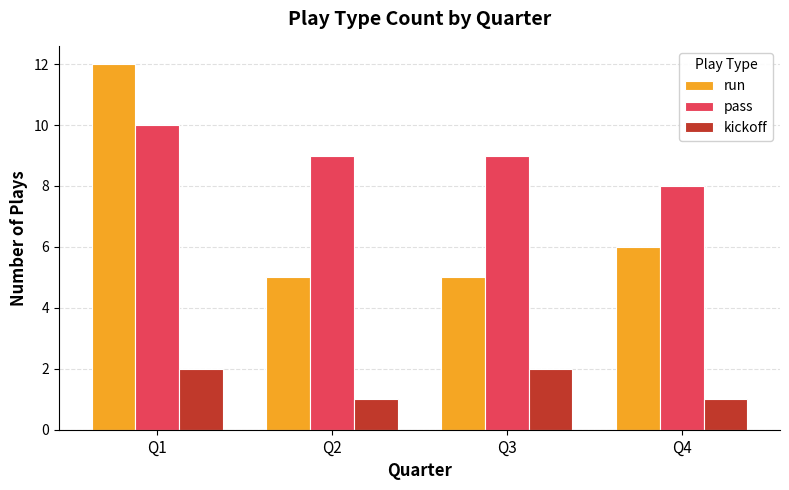

How many bars are there in total?

12